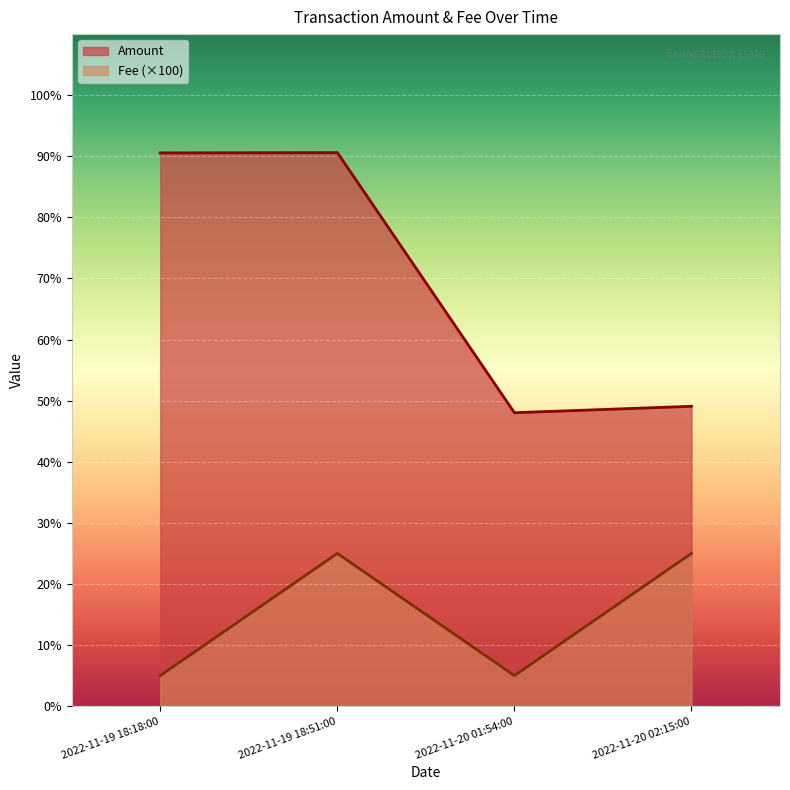

Does the chart display data point markers on the line(s)?

No